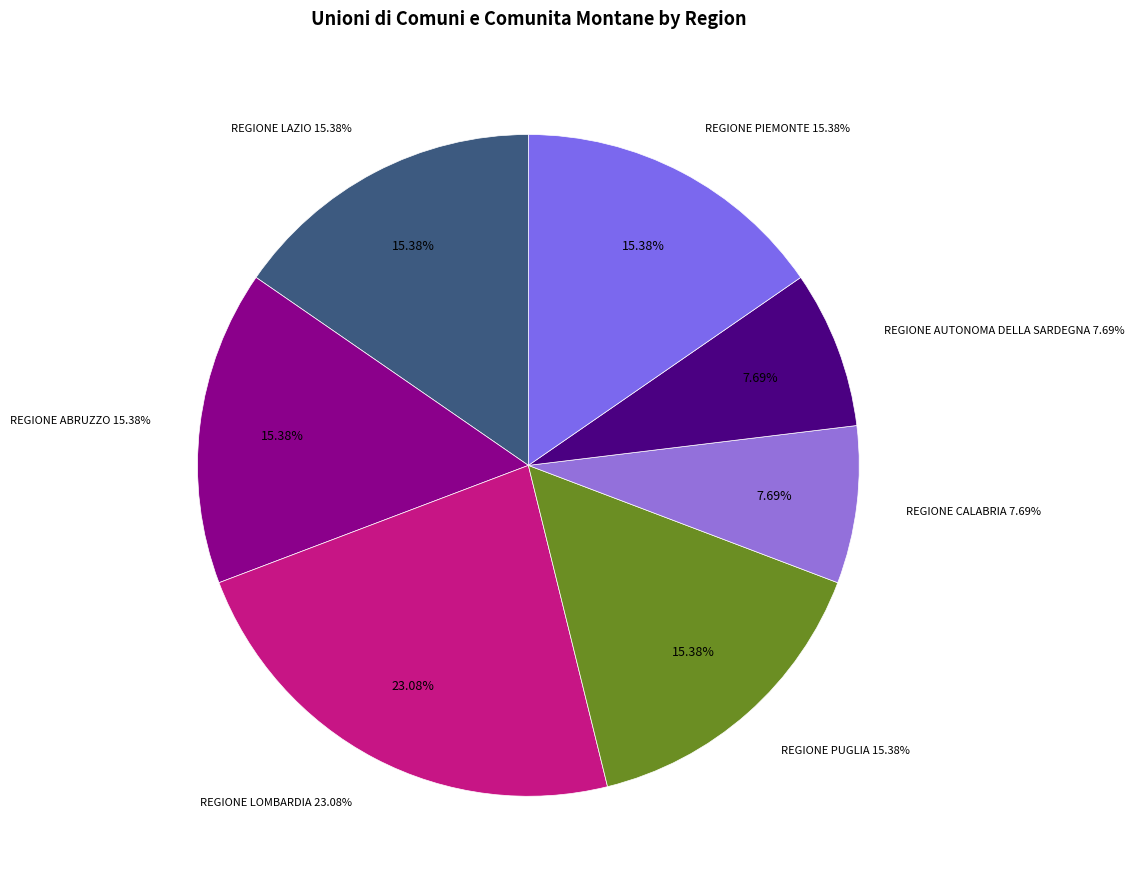

Does REGIONE ABRUZZO account for over 50% of the chart?

No